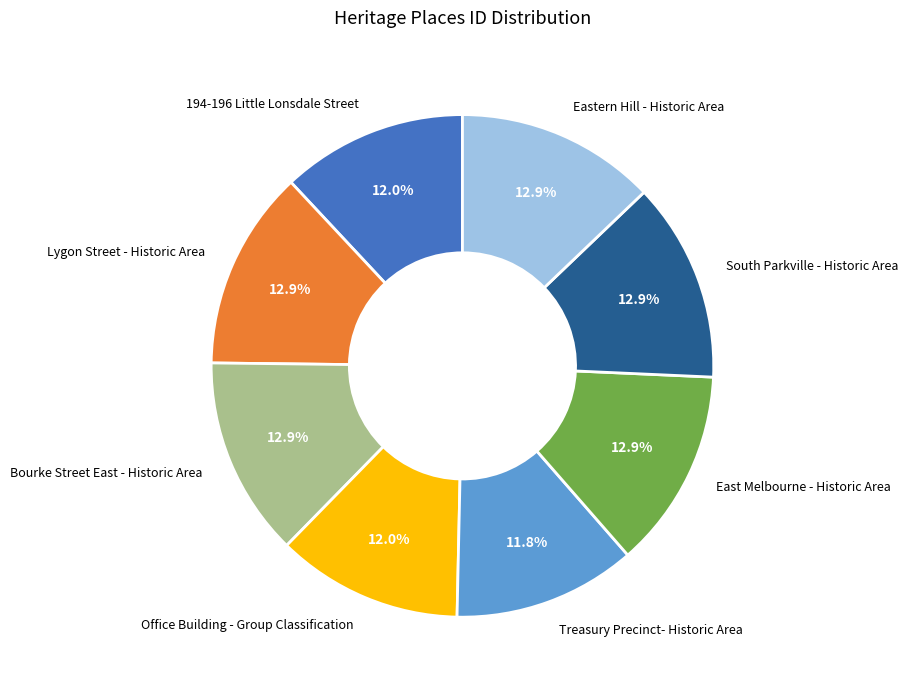

Is it true that Office Building - Group Classification is 5% of the pie?

False